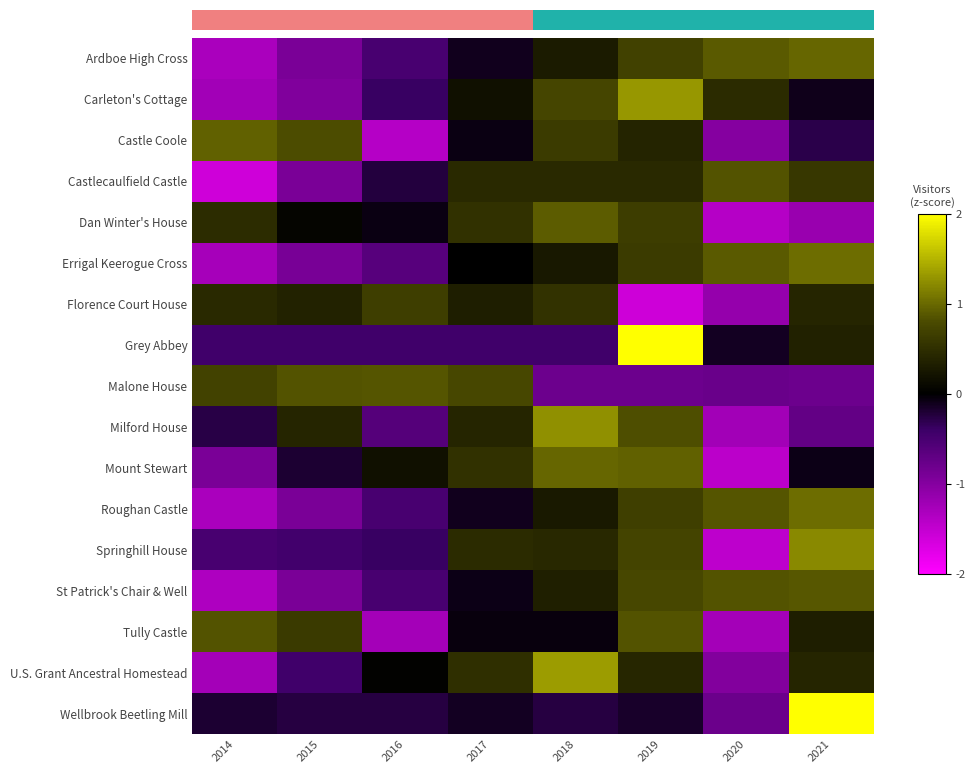

How many categories are shown in the chart?

8